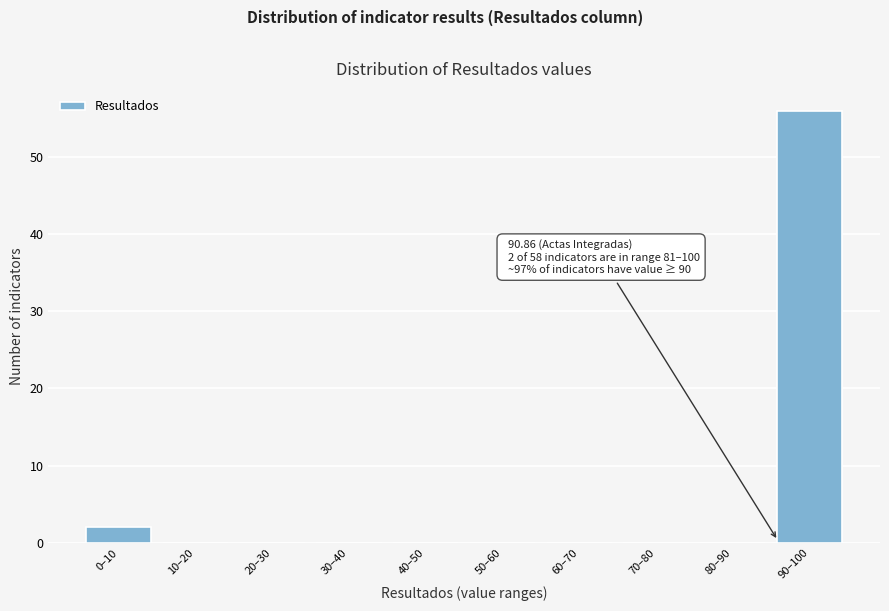

Reading left to right, list all the values displayed in this chart.

0–10=2	10–20=0	20–30=0	30–40=0	40–50=0	50–60=0	60–70=0	70–80=0	80–90=0	90–100=56